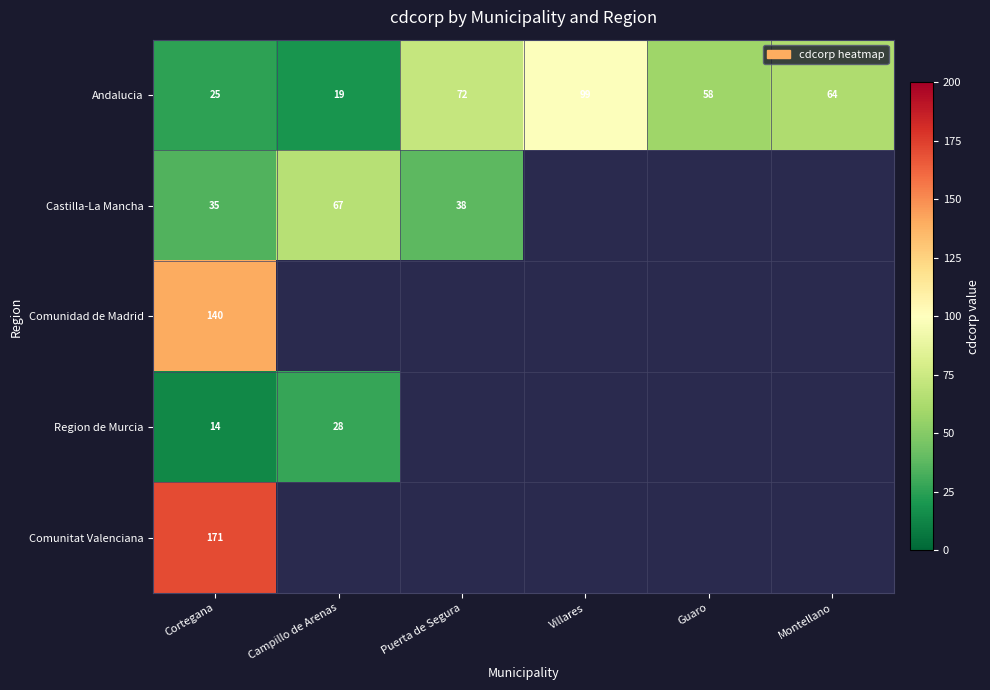

What is the minimum value for Andalucia?

19